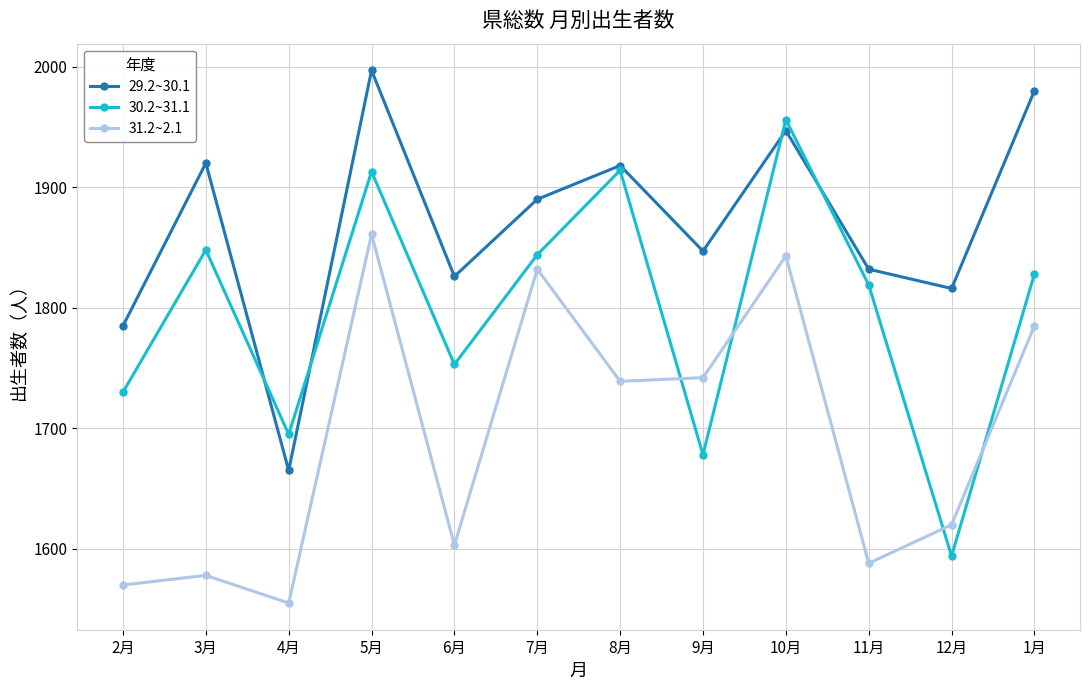

At which label is 29.2~30.1 closest to 1831?

11月